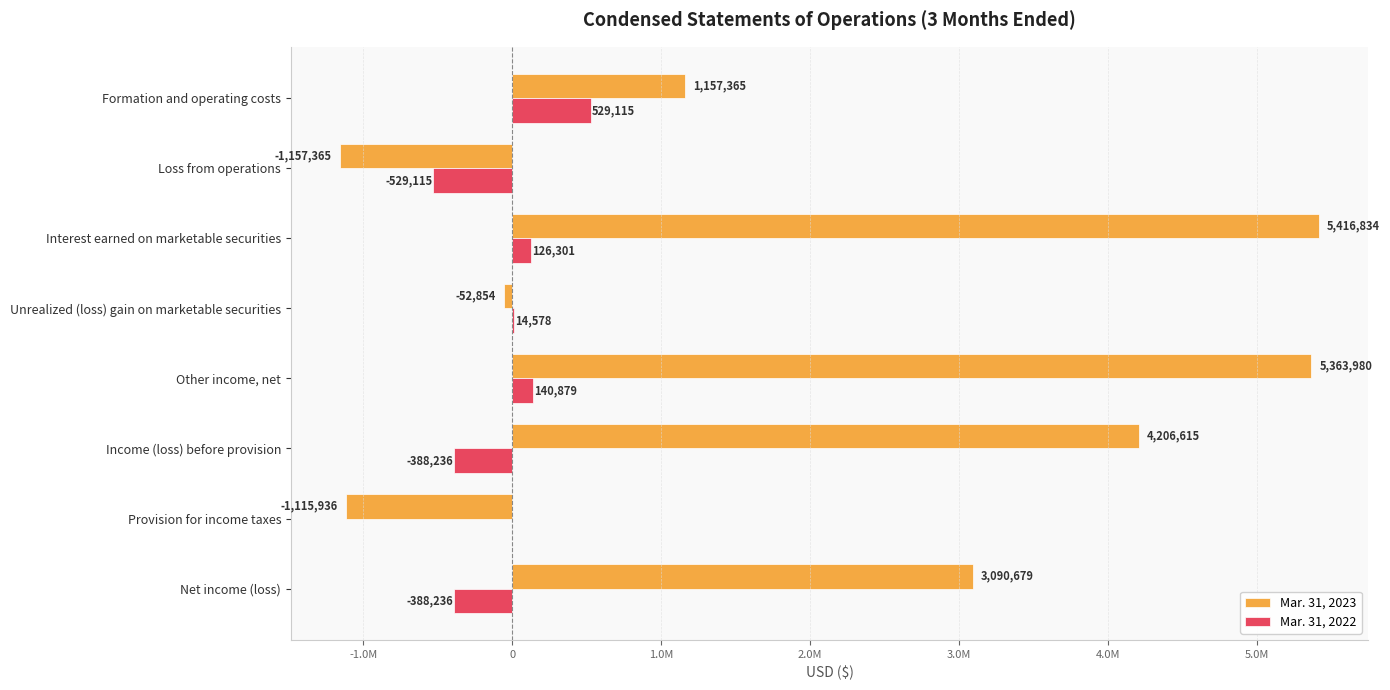

What is the value of the Mar. 31, 2023 bar at the 4th from the left?

-52854